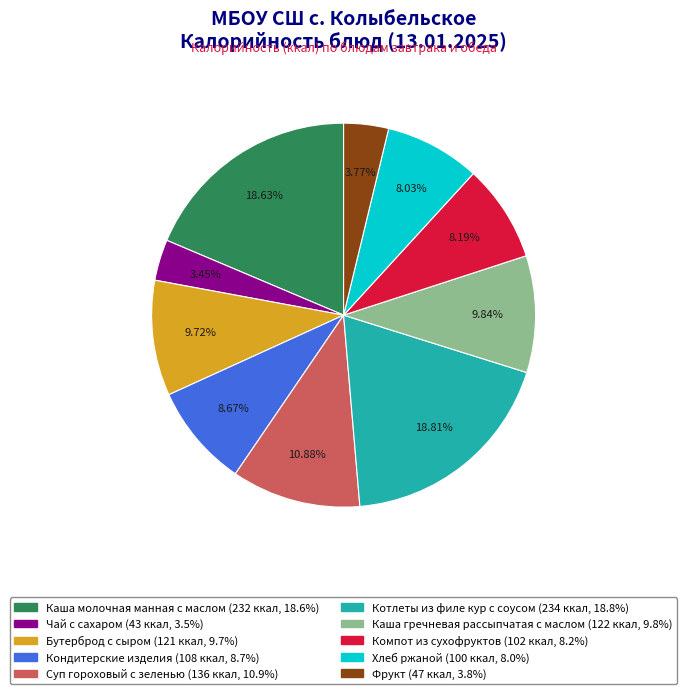

Is Кондитерские изделия the majority of the pie?

No